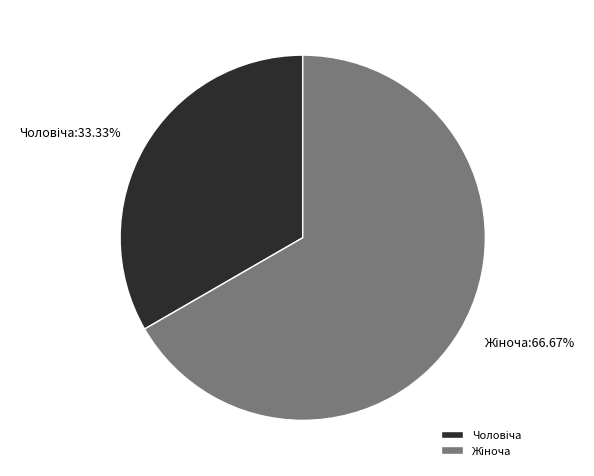

Does any single category account for the majority?

Yes